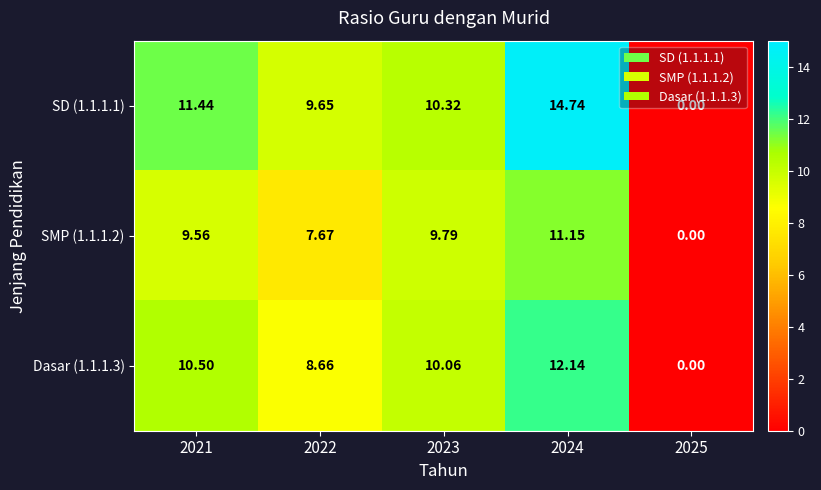

Is the value of Dasar (1.1.1.3) at 2023 greater than the value of SMP (1.1.1.2) at 2022?

Yes